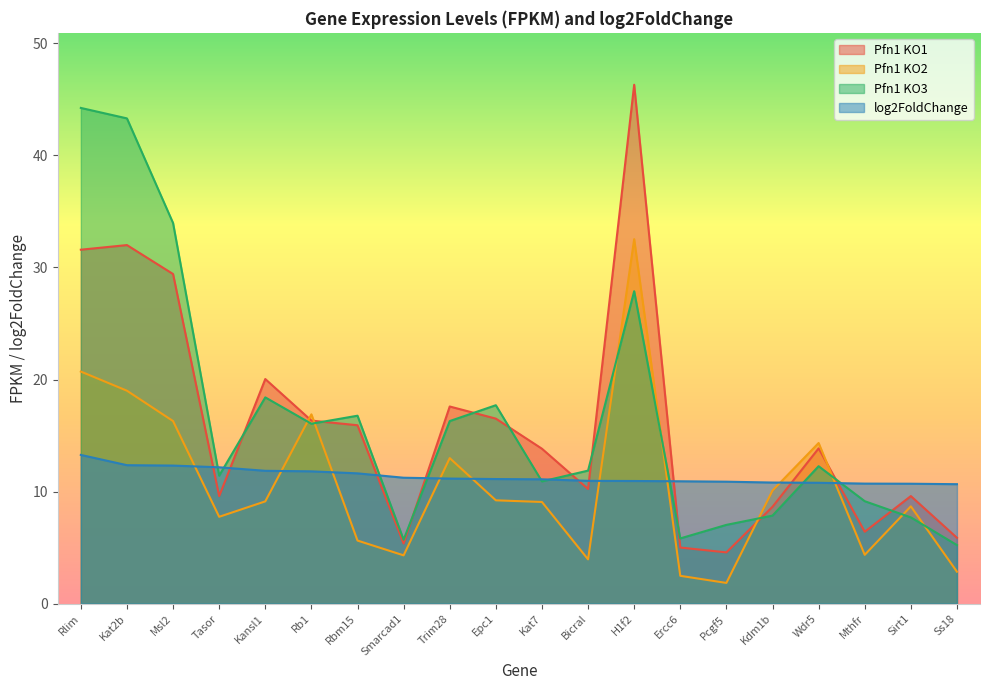

In Pfn1 KO3, how many points are higher than both neighbors (excluding endpoints)?

5